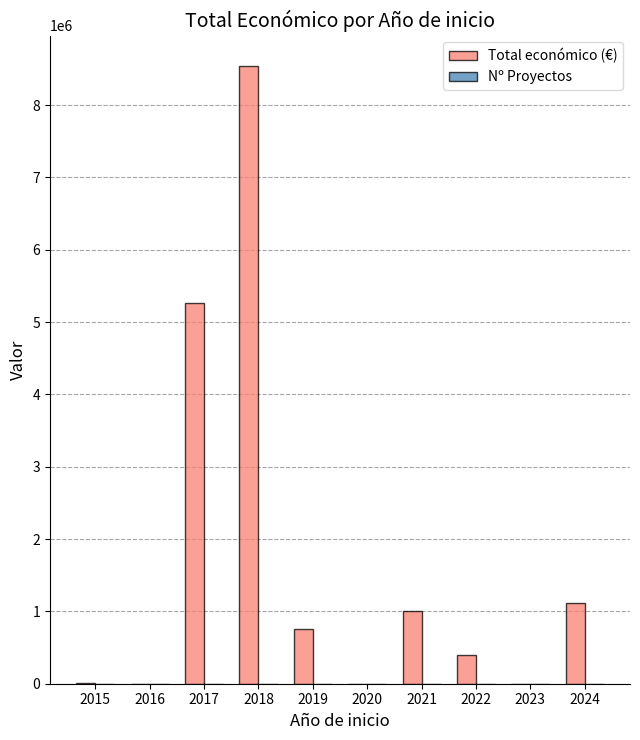

True or false: Total económico (€) has a value of 8534413 at 2018.

True